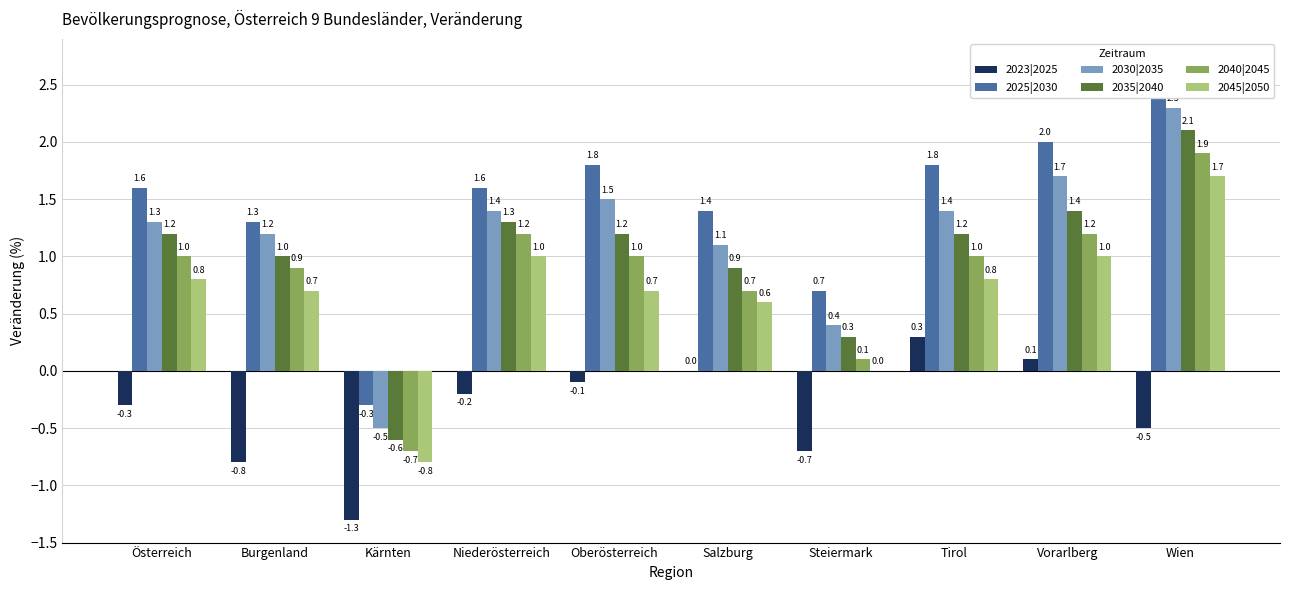

What is the spread (max minus min) of values at Salzburg?

1.4